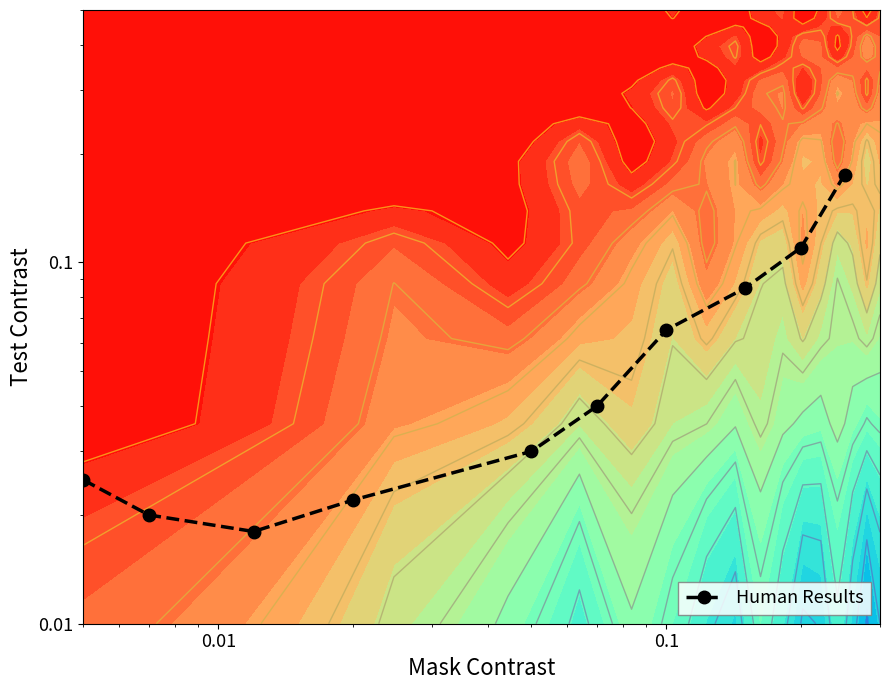

What is the sum of all values?

0.6